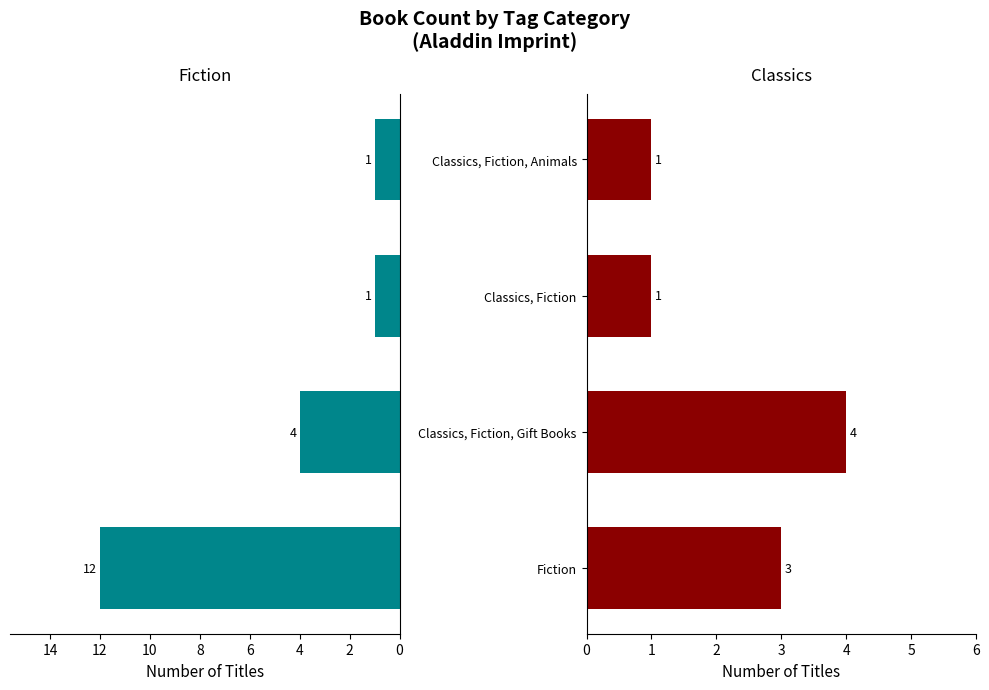

What is the total value across all series at Classics, Fiction, Gift Books?

8